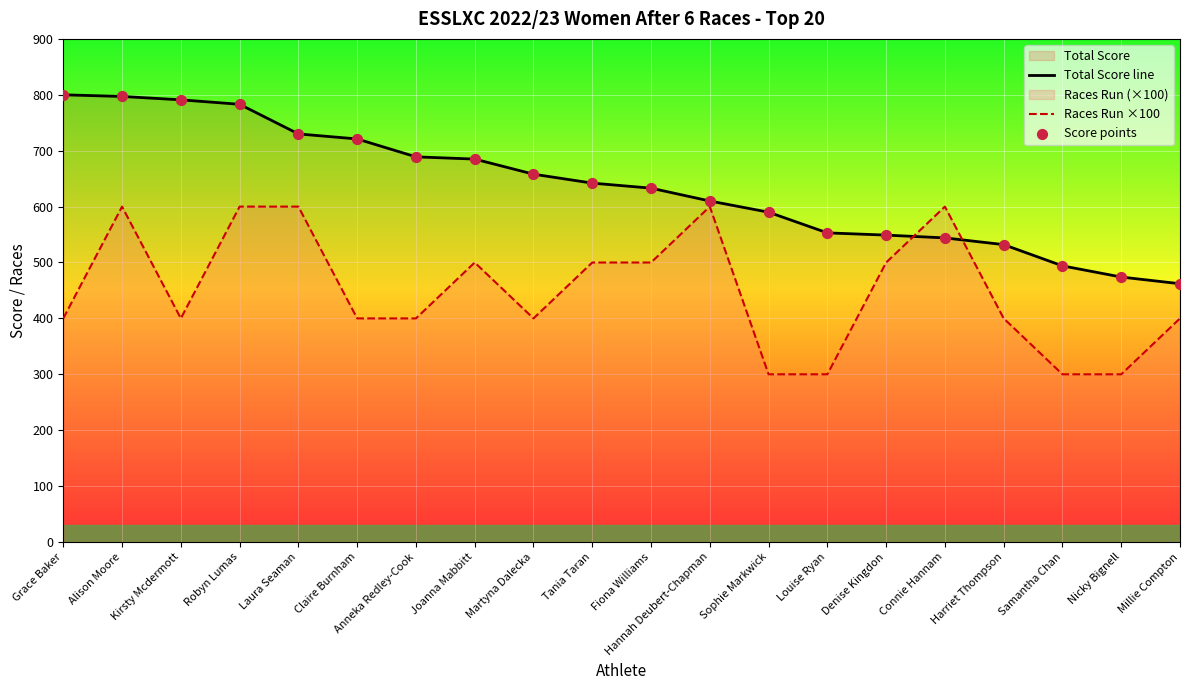

Which series has the largest total across all categories?

Total Score line